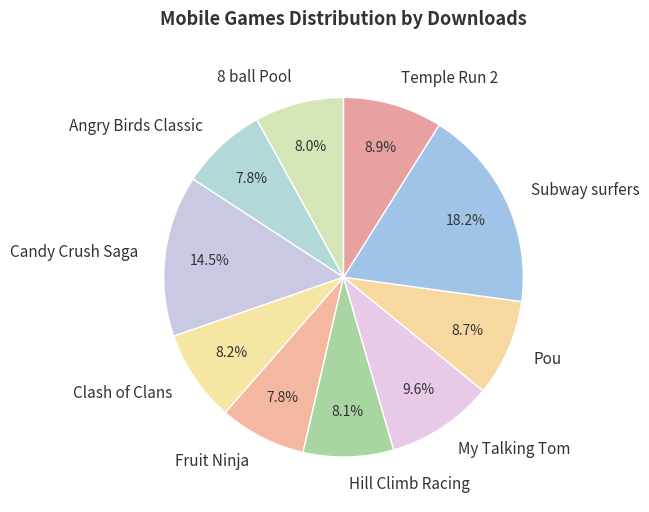

To the nearest percent, what percentage of the pie is Temple Run 2?

9%